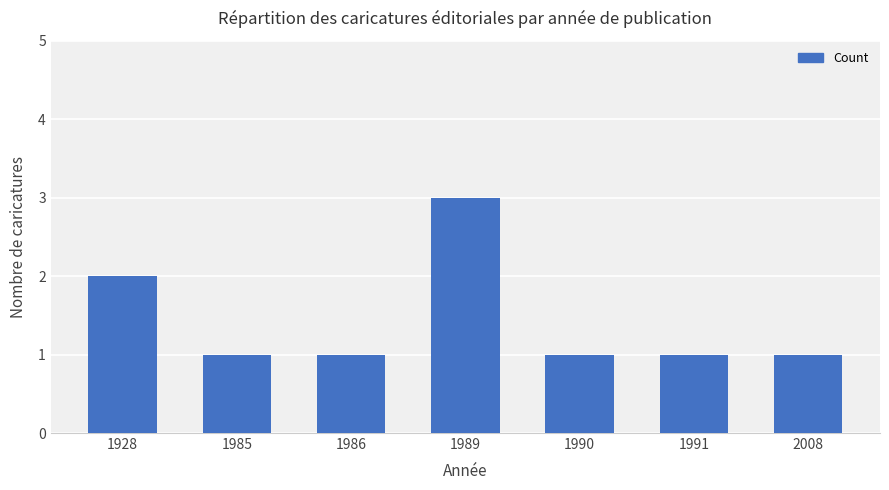

What is the difference between the maximum and minimum values?

2